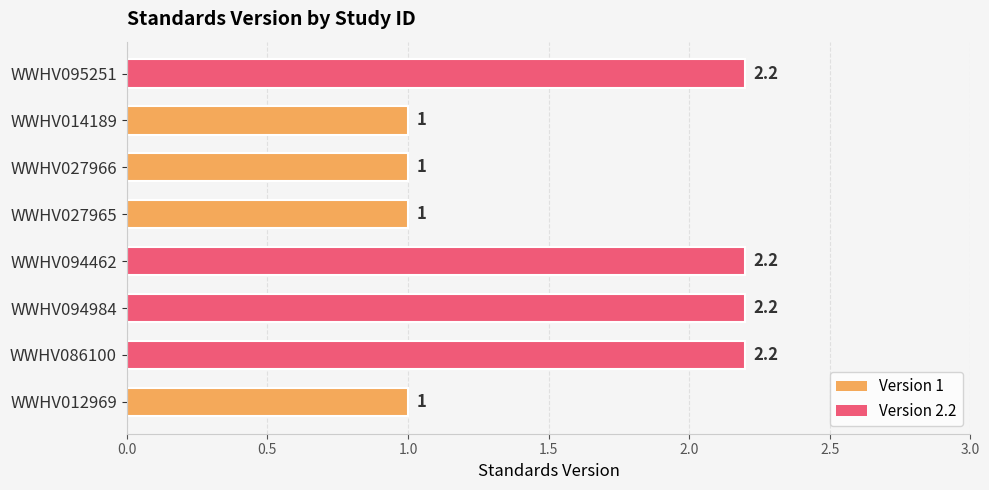

Between WWHV095251 and WWHV014189, which is larger?

WWHV095251